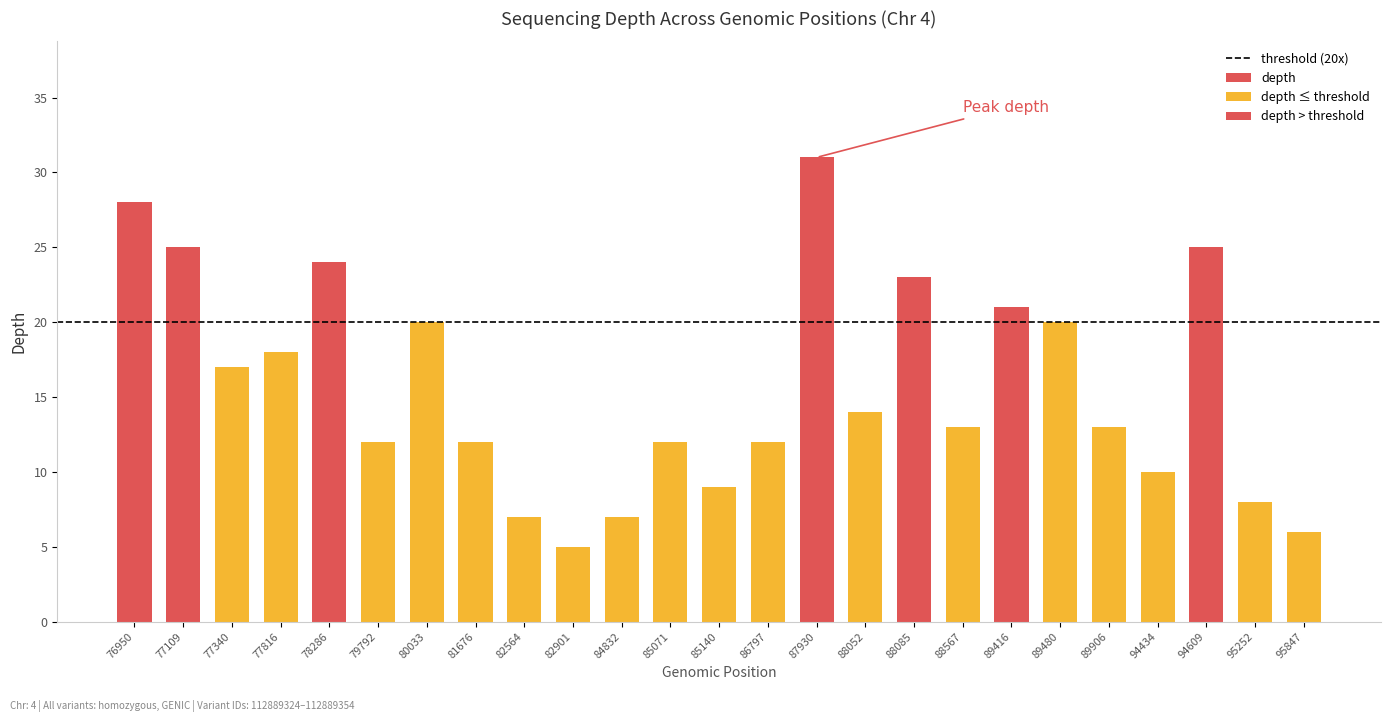

The value at 88567 is 13. True or false?

True